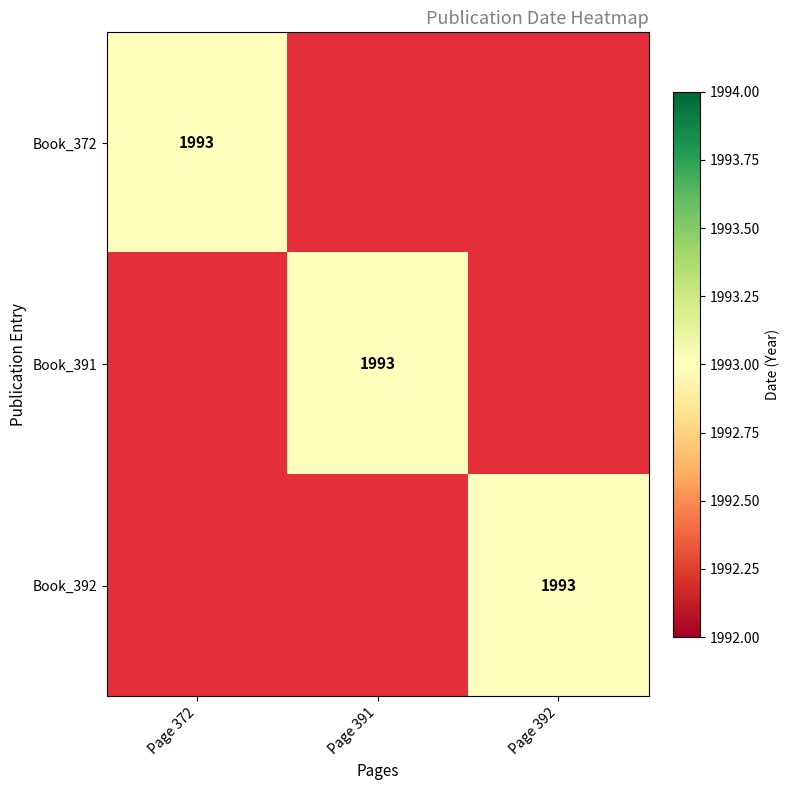

What is the difference between the Book_392 values at Page 372 and Page 392?

1